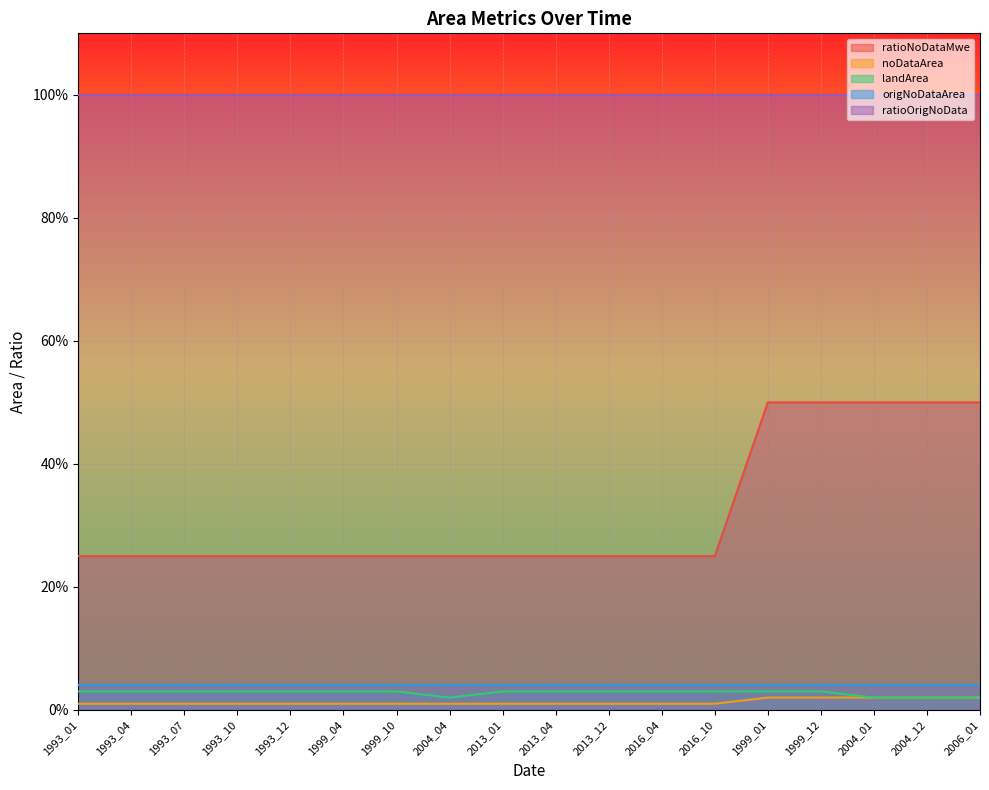

Which label corresponds to the smallest value in the chart?

1993_01